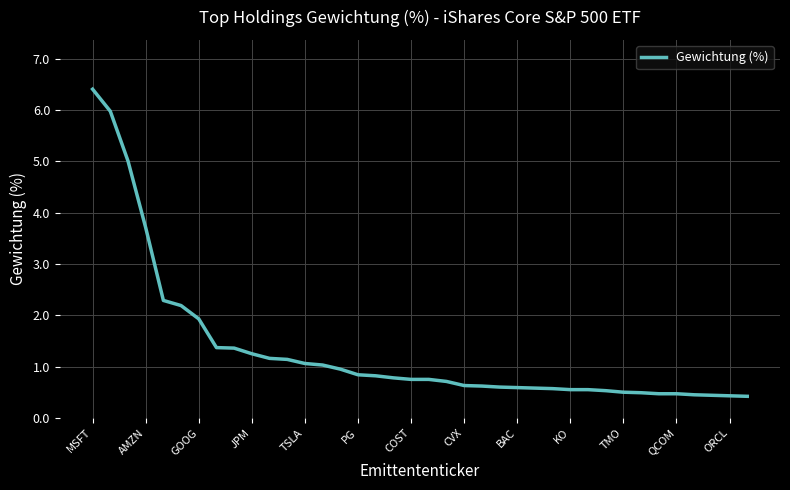

What is the greatest value displayed?

6.4